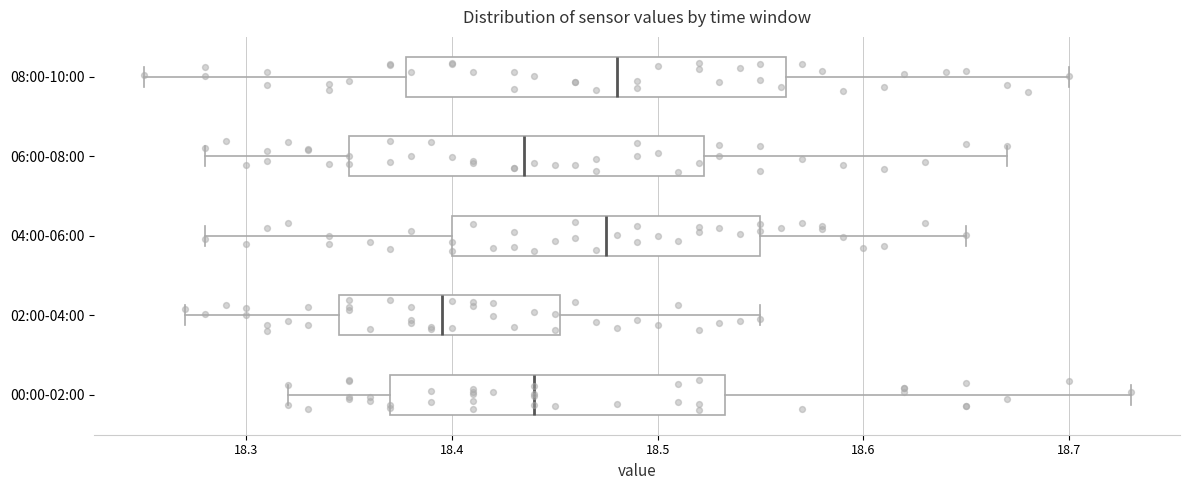

Reading bottom to top, transcribe this box plot: for each box, give where its median line is, the range the box spans, and where its two whiskers end, as read against the x-axis. The values are not printed on the chart, so give them approximately, as read against the axis.

00:00-02:00: median 18.44, box 18.37 to 18.53, whiskers 18.32 to 18.73
02:00-04:00: median 18.40, box 18.35 to 18.45, whiskers 18.27 to 18.55
04:00-06:00: median 18.48, box 18.40 to 18.55, whiskers 18.28 to 18.65
06:00-08:00: median 18.44, box 18.35 to 18.52, whiskers 18.28 to 18.67
08:00-10:00: median 18.48, box 18.38 to 18.56, whiskers 18.25 to 18.70